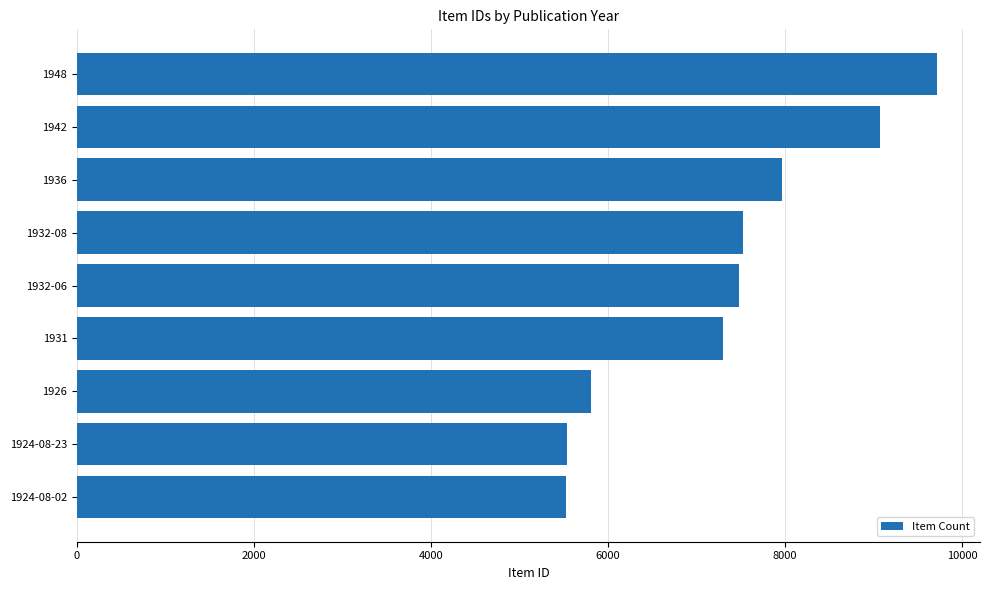

How many data points are less than 7474?

4